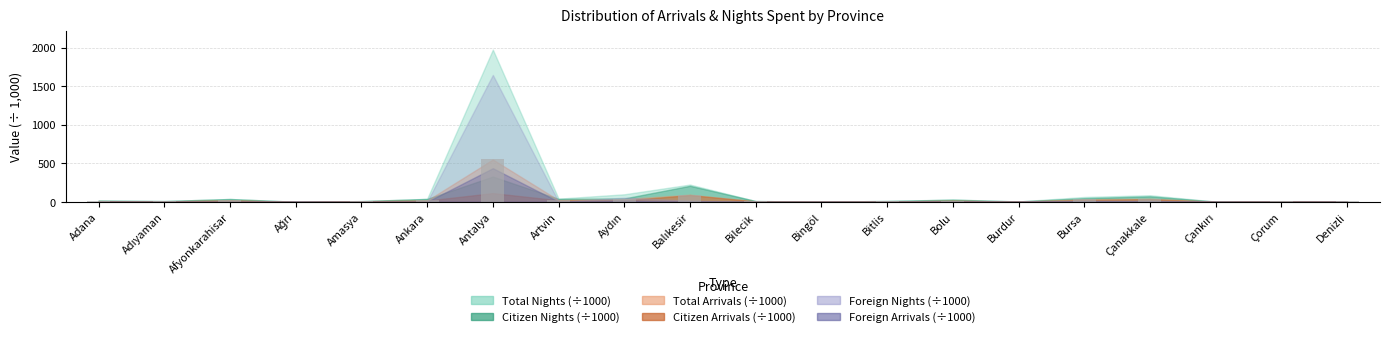

Which label corresponds to the largest value in the chart?

Antalya